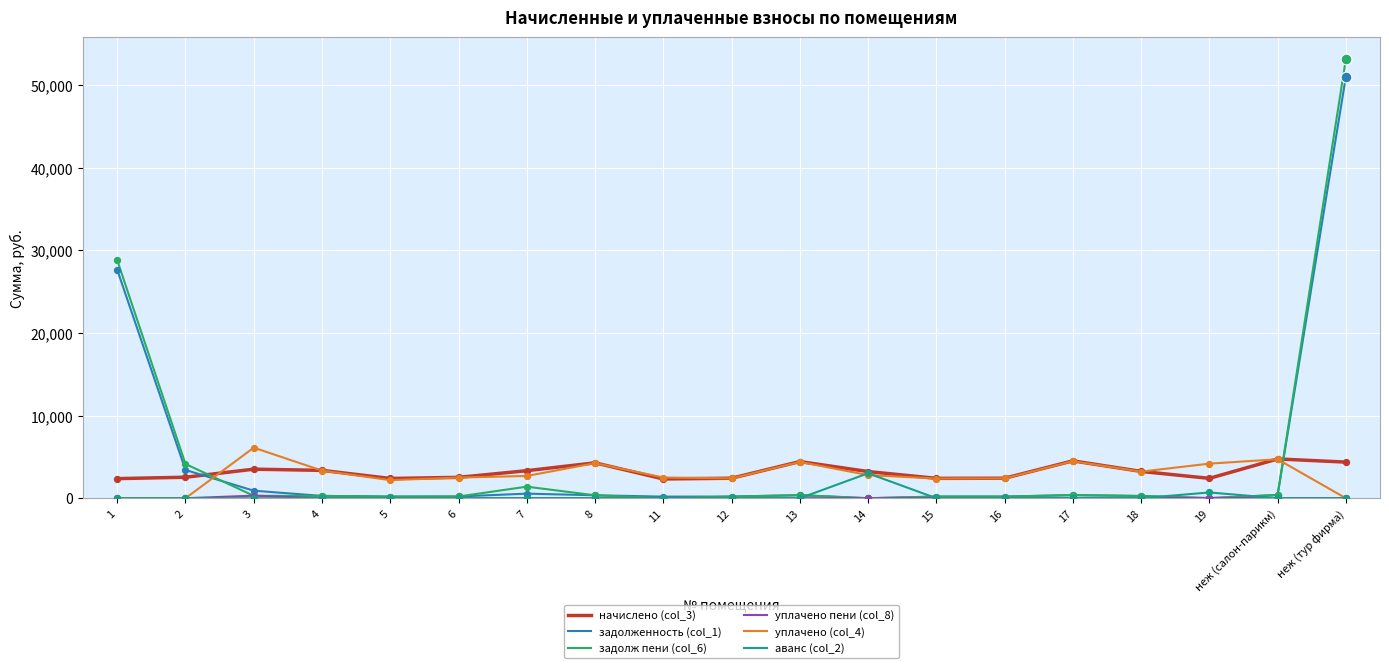

At how many categories does at least one series exceed 21610?

2